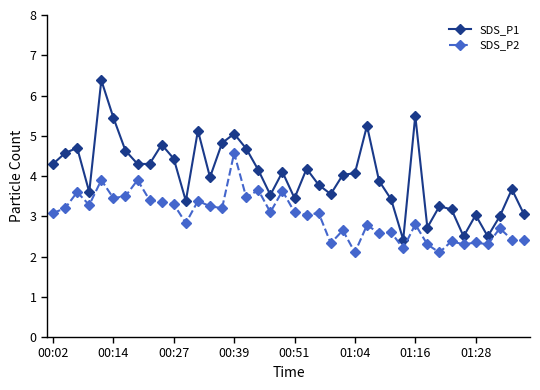

Which series has the largest range (max minus min)?

SDS_P1